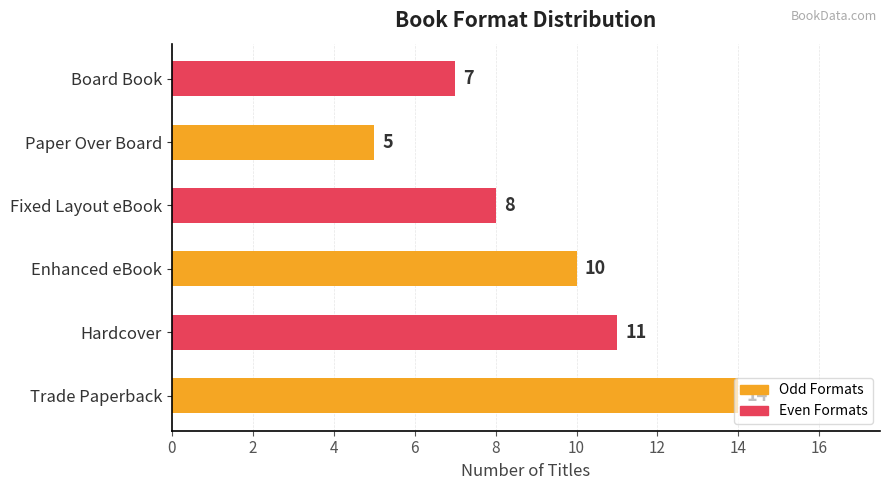

What is the approximate value at Fixed Layout eBook?

8